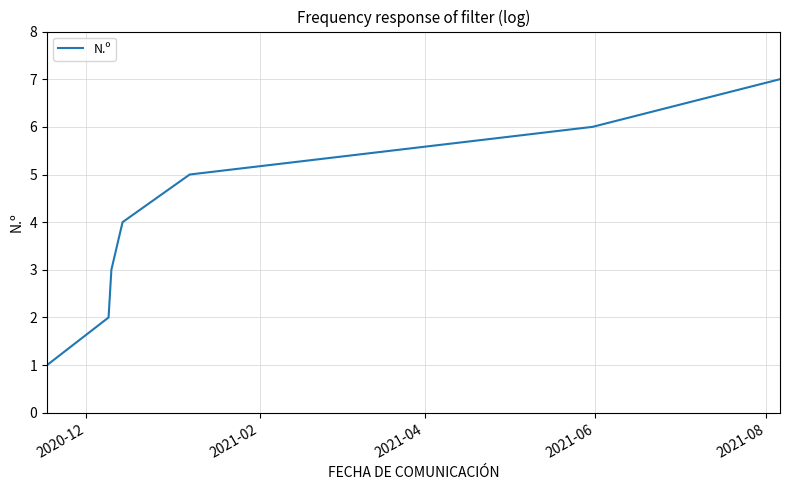

Reading left to right, what are all the values shown in this chart?

1	2	3	4	5	6	7